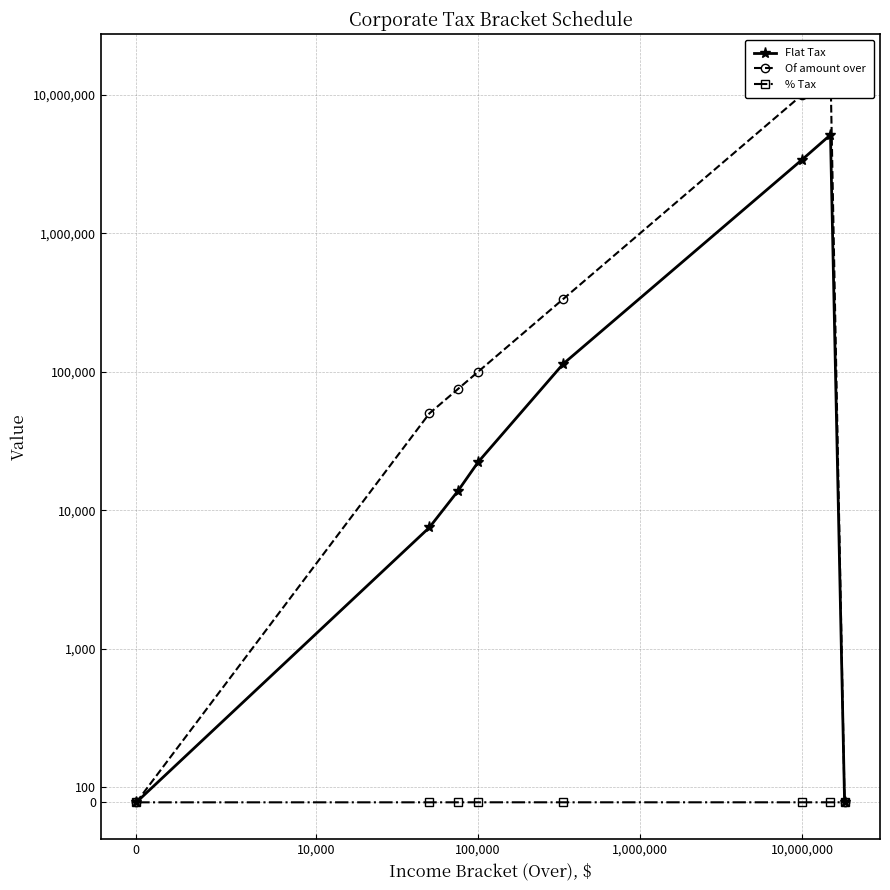

Reading right to left, transcribe all the data shown in this chart.

Flat Tax: 0.0	5150000.0	3400000.0	113900.0	22250.0	13750.0	7500.0	0.0
Of amount over: 0.0	15000000.0	10000000.0	335000.0	100000.0	75000.0	50000.0	0.0
% Tax: 0.3	0.4	0.3	0.3	0.4	0.3	0.2	0.1